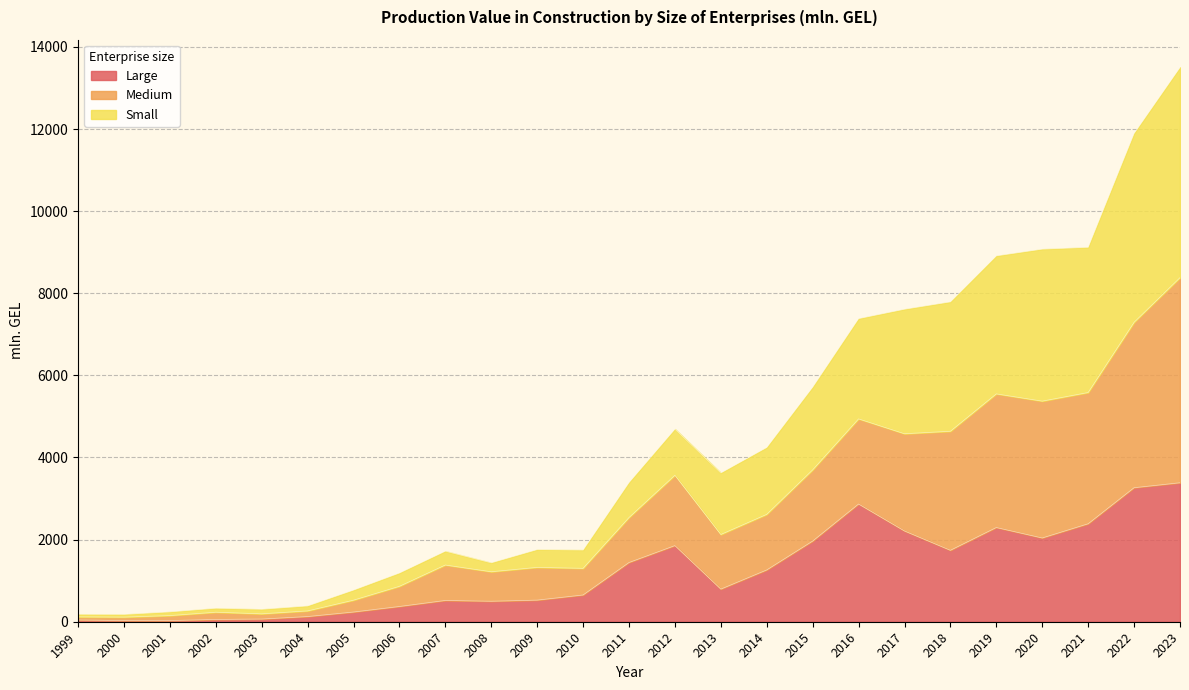

At which category does the chart reach its minimum across all series?

2001